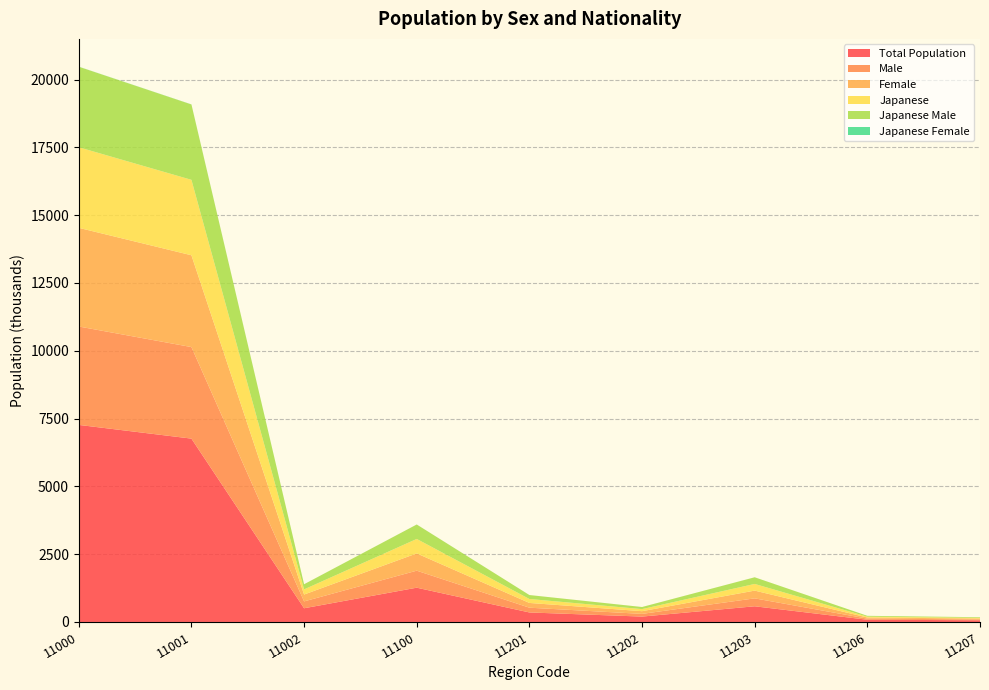

Reading left to right, transcribe all the data shown in this chart.

Total Population: 7266534	6760813	505721	1263979	350745	198742	578112	82113	63555
Male: 3628418	3375724	252694	627238	175559	99169	292067	40635	30902
Female: 3638116	3385089	253027	636741	175186	99573	286045	41478	32653
Japanese: 2971659	2781840	189819	533209	145715	77004	245830	31015	24038
Japanese Male: 2967928	2778511	189417	532462	145563	76876	245502	30975	23989
Japanese Female: 3731	3329	402	747	152	128	328	40	49